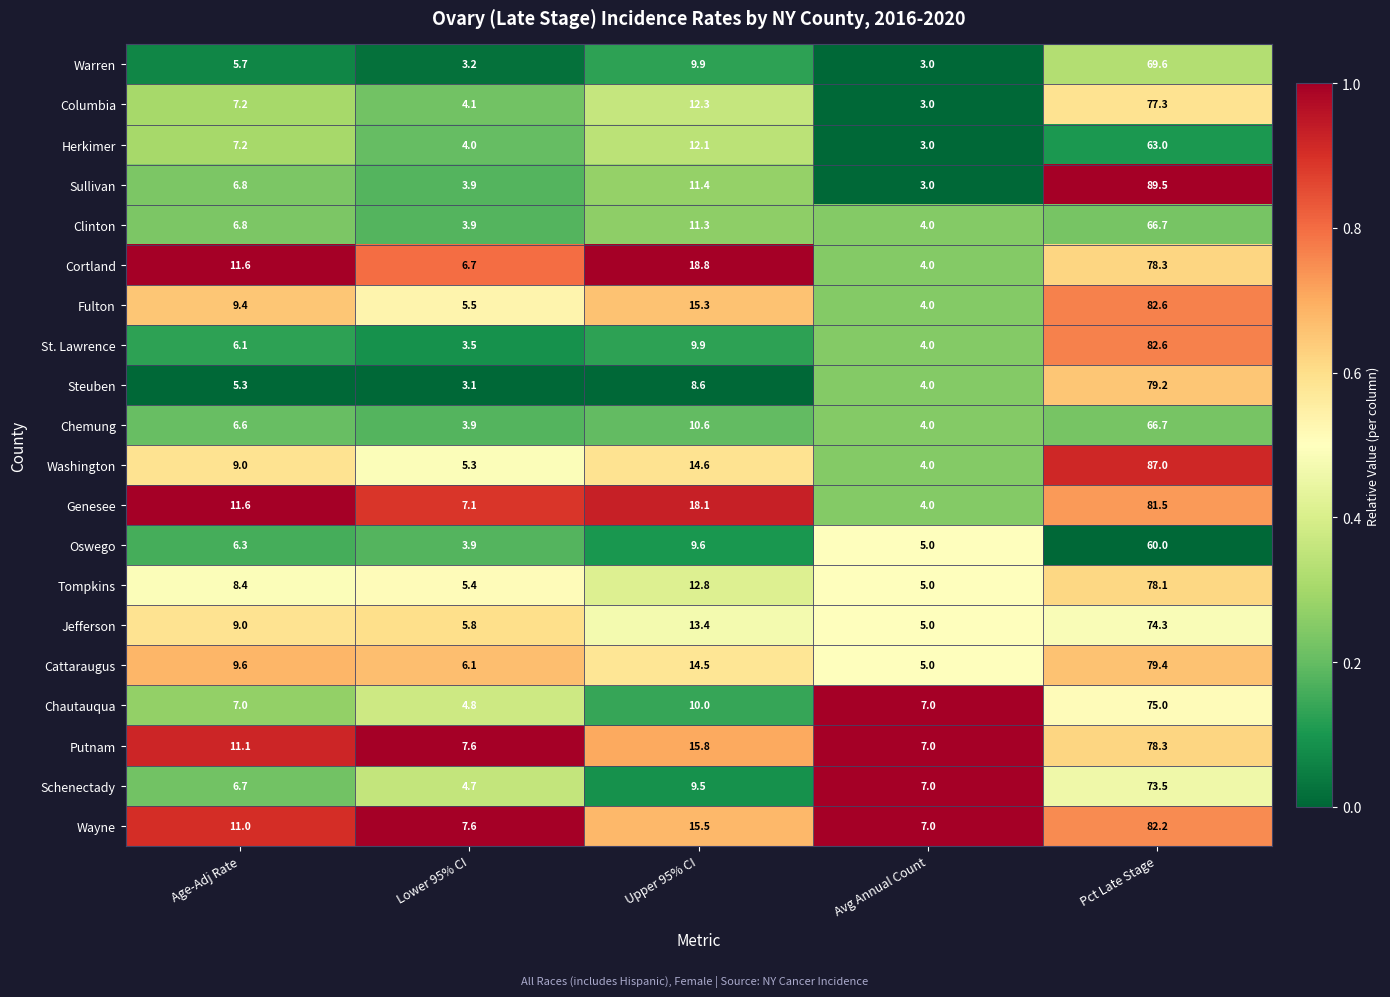

What is the highest value of the Jefferson series?

74.3